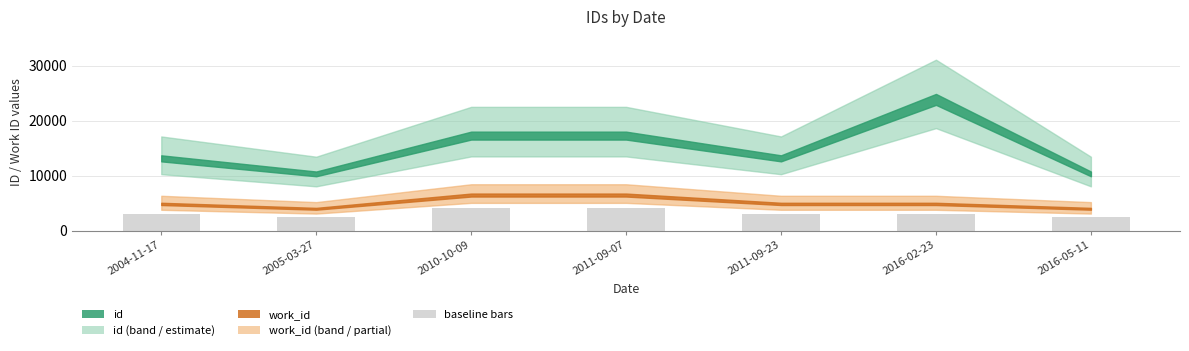

What is the sum of all values?

22272.0